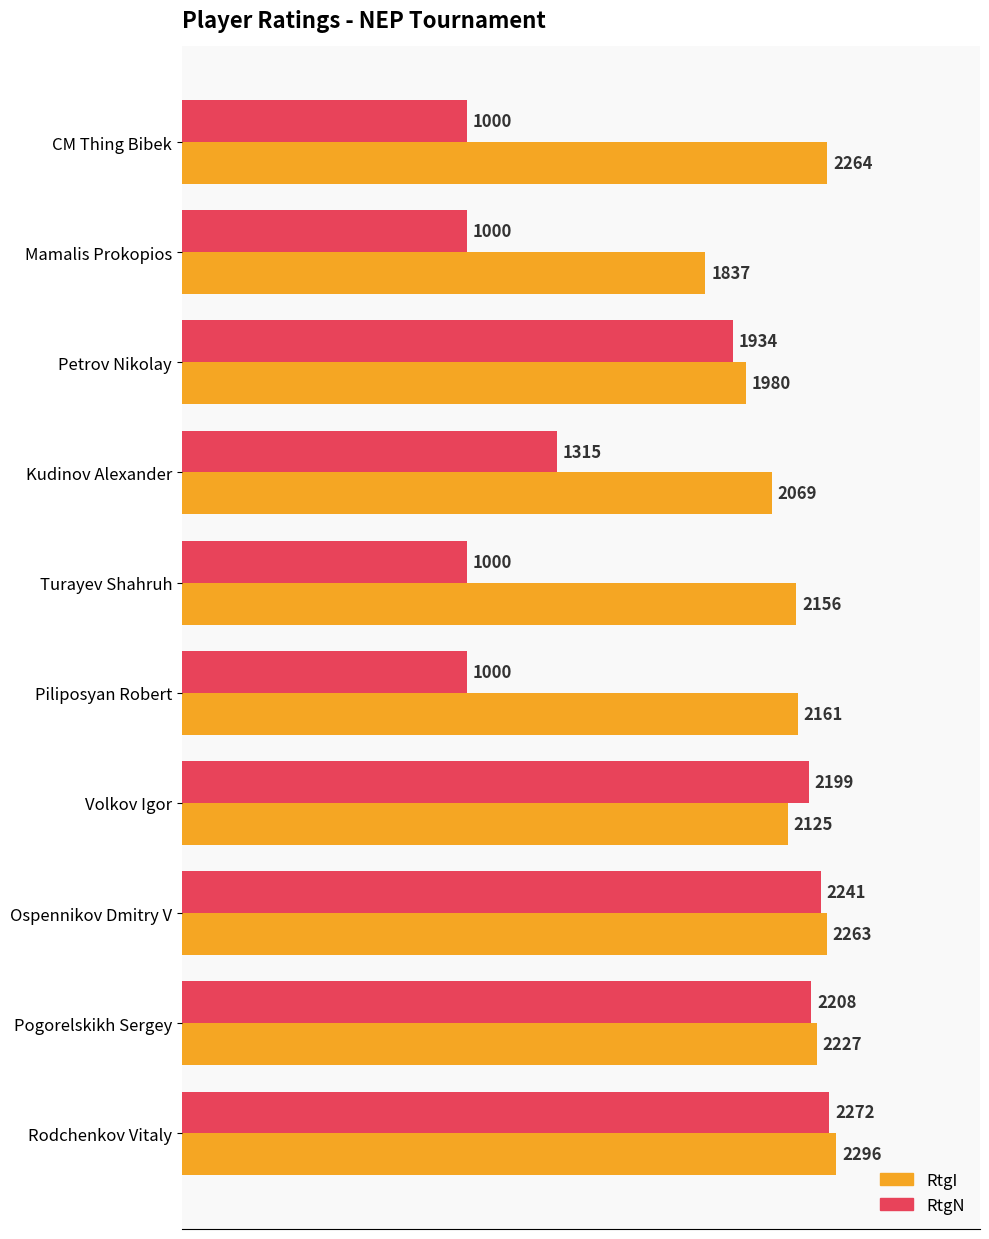

What is the sum of all RtgI values?

21378